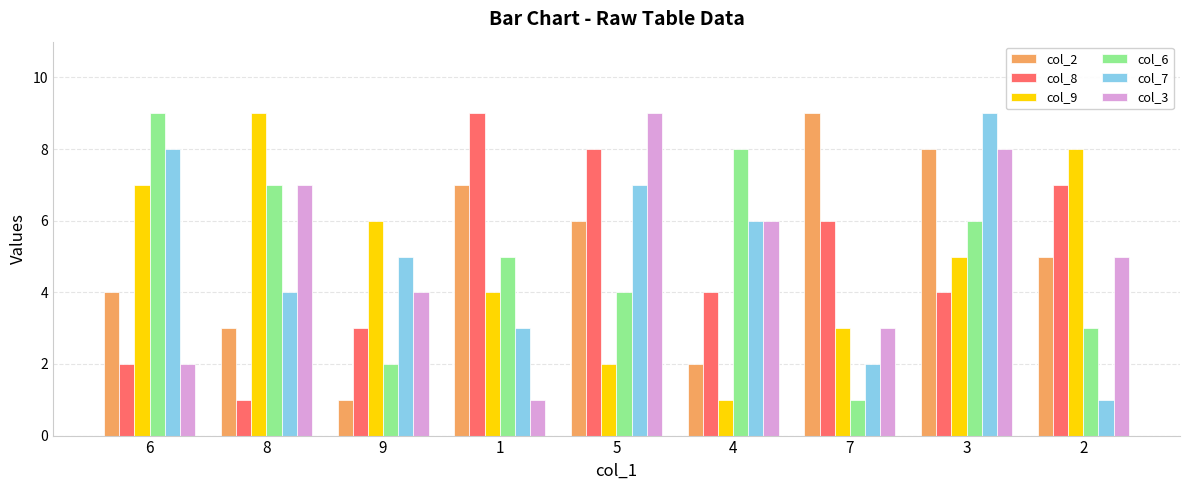

At which category is the sum across all series the highest?

3